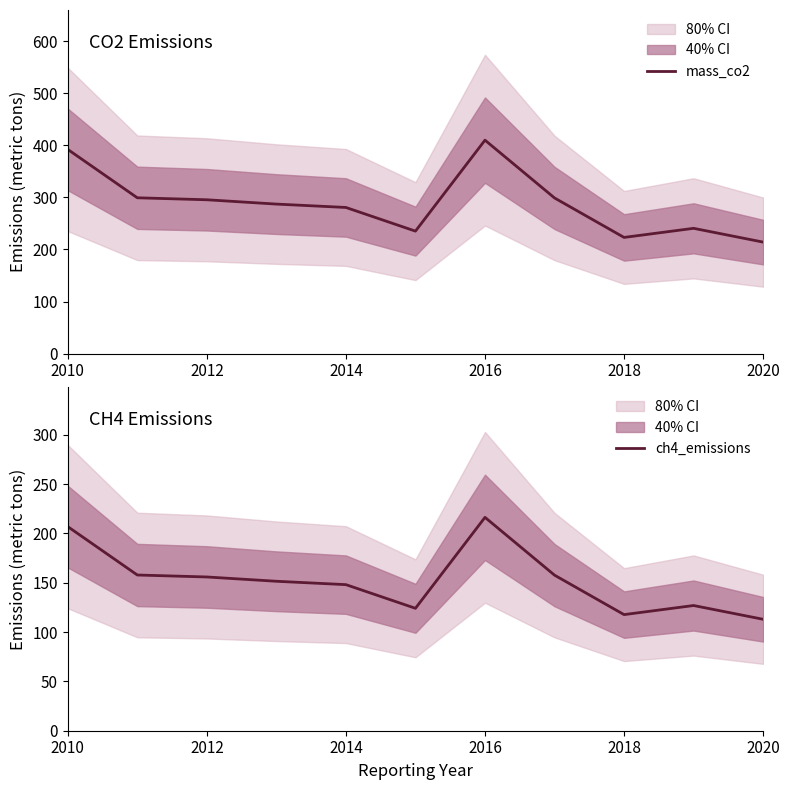

What is the difference between the maximum and minimum values in the ch4_emissions series?

103.3